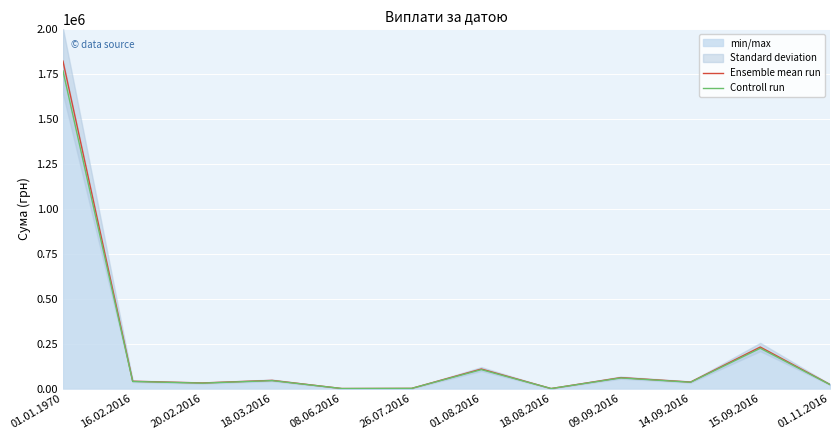

Which category has the highest value in the Controll run series?

01.01.1970